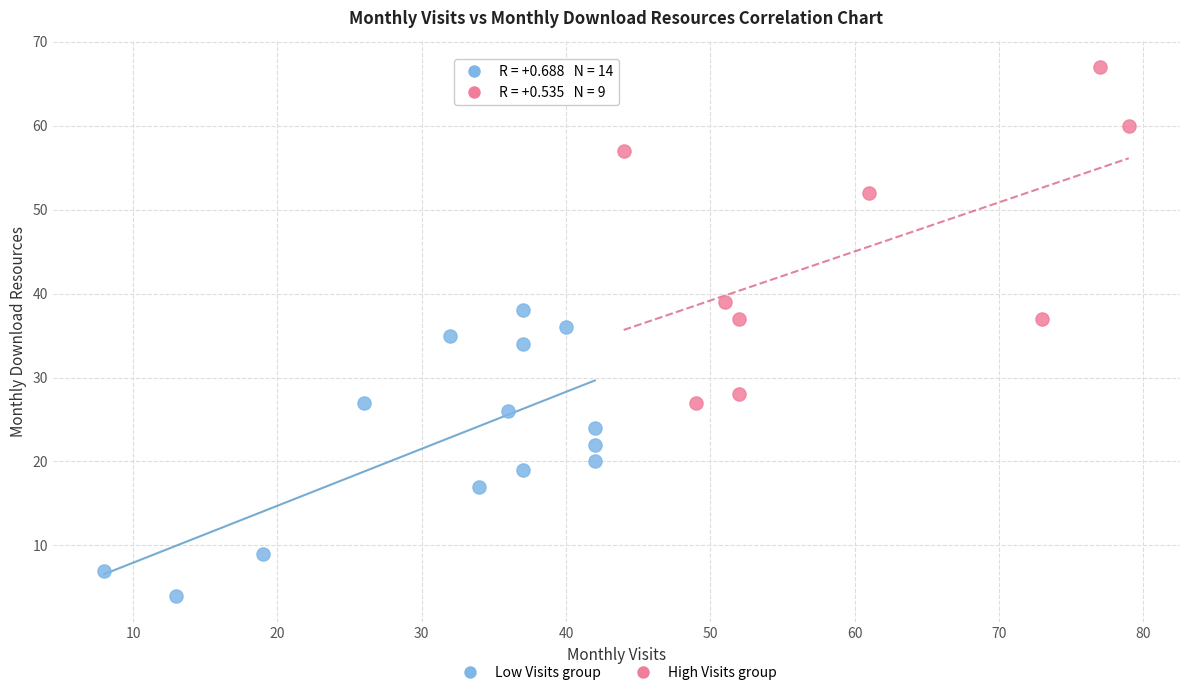

Which series reaches the minimum Y coordinate?

Low Visits group